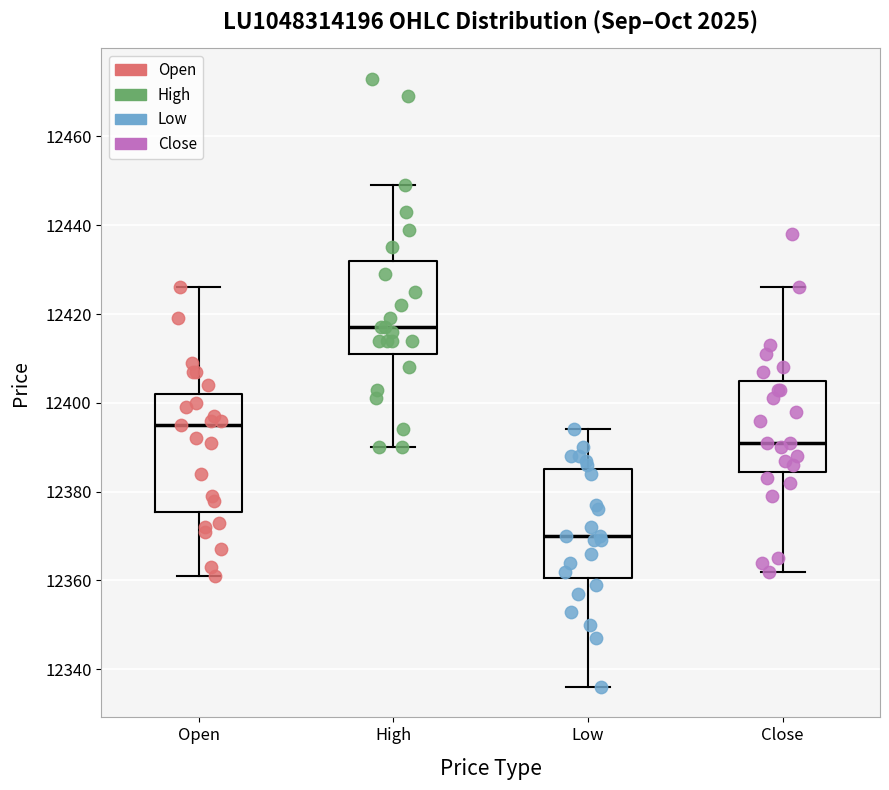

Where is the upper edge of the box for Low on the y-axis? The values are not printed on the chart, so give them approximately, as read against the axis.

12386